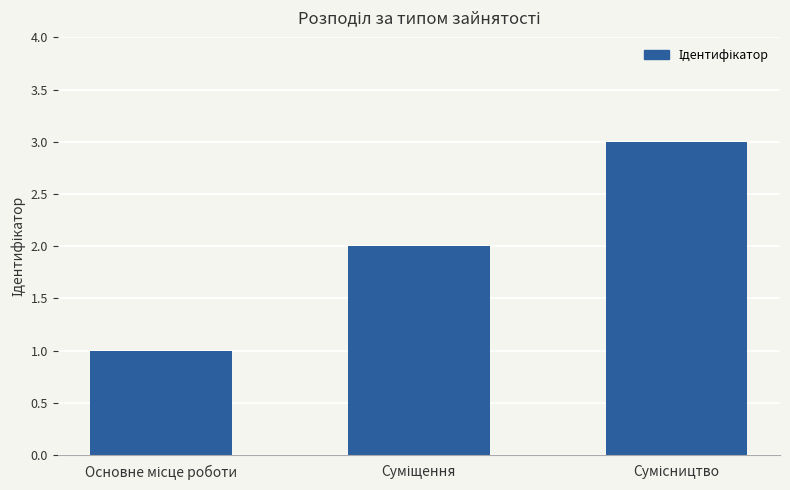

What is the difference between the second highest and minimum values?

1